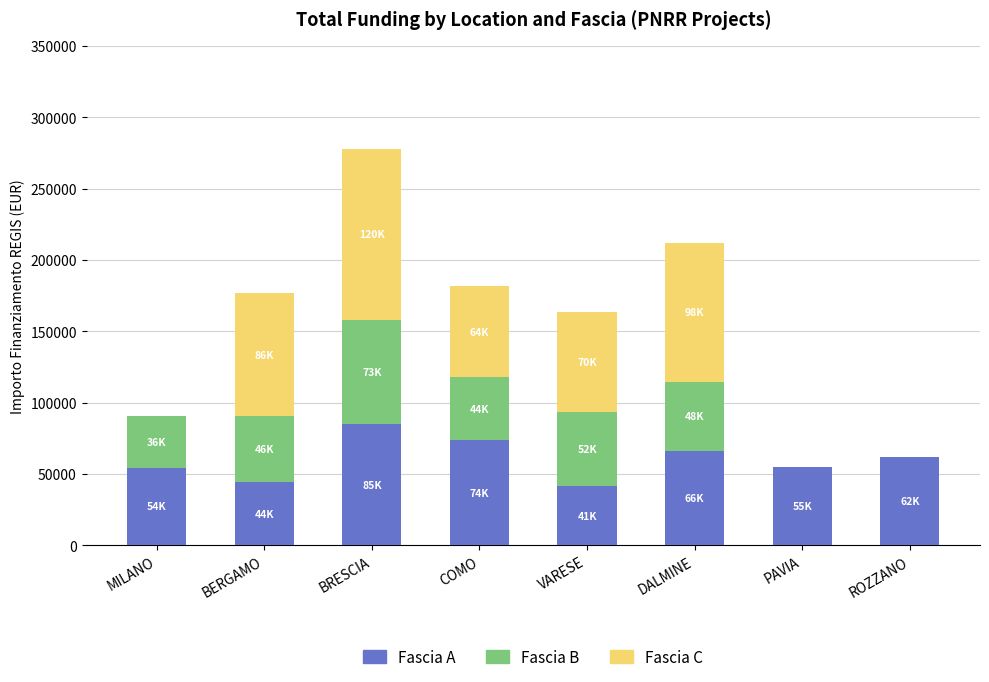

At which category is the sum across all series the highest?

BRESCIA